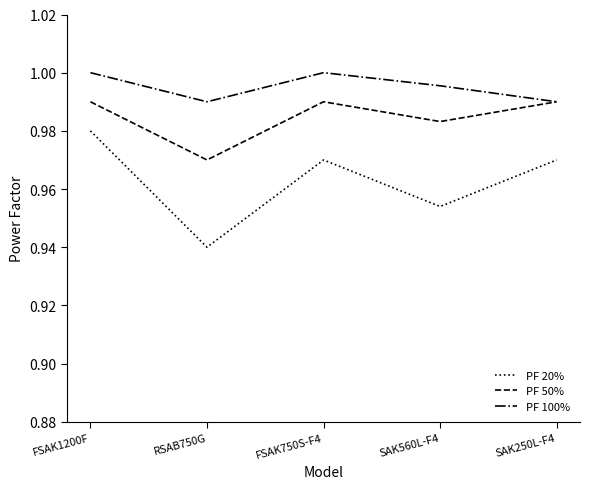

Rank the series by their average value, from highest to lowest.

PF 100%, PF 50%, PF 20%